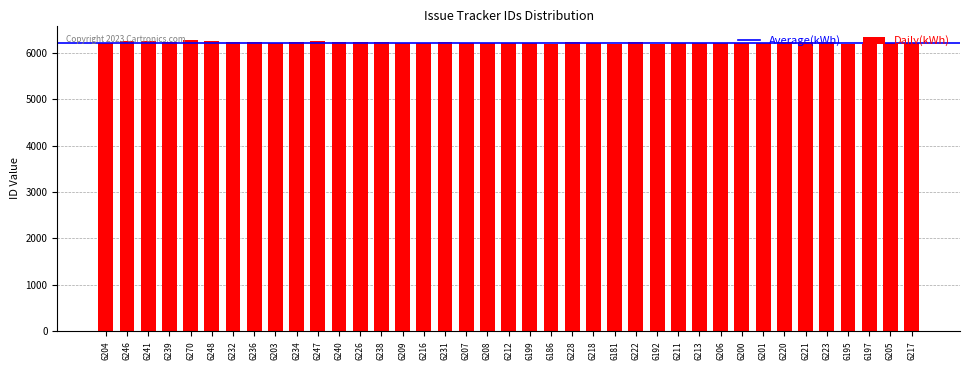

What is the label of the 4th bar from the right?

6195